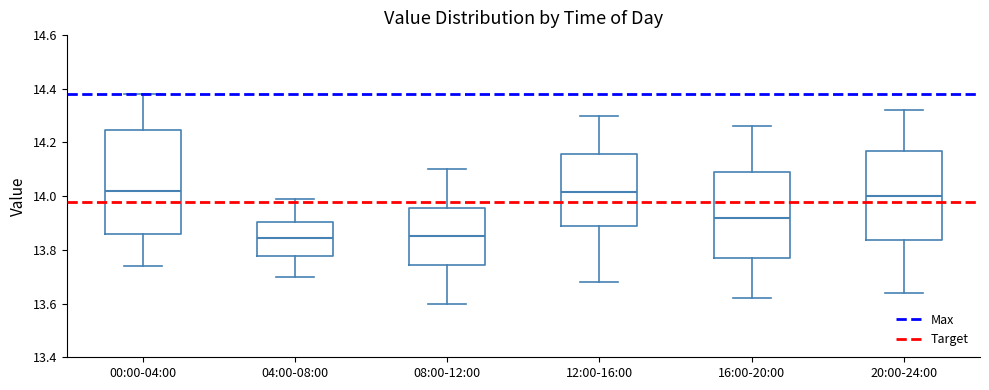

Where does the median line of the box for 08:00-12:00 sit on the y-axis? The values are not printed on the chart, so give them approximately, as read against the axis.

13.86